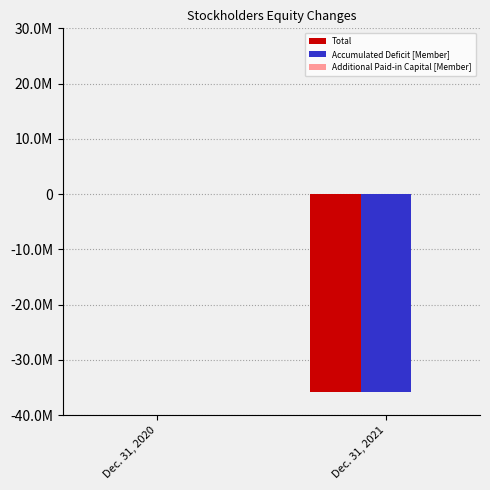

At which label is Additional Paid-in Capital [Member] closest to 11713?

Dec. 31, 2021